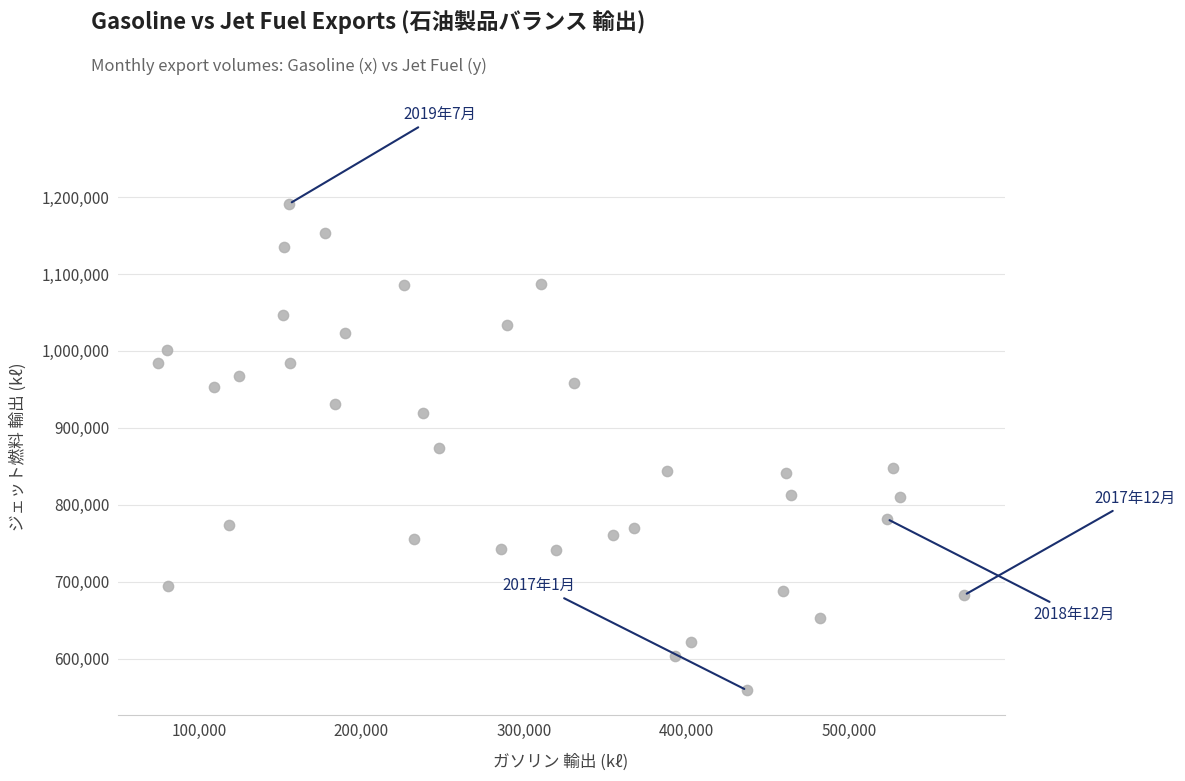

What is the range of X values (max minus min)?

495829